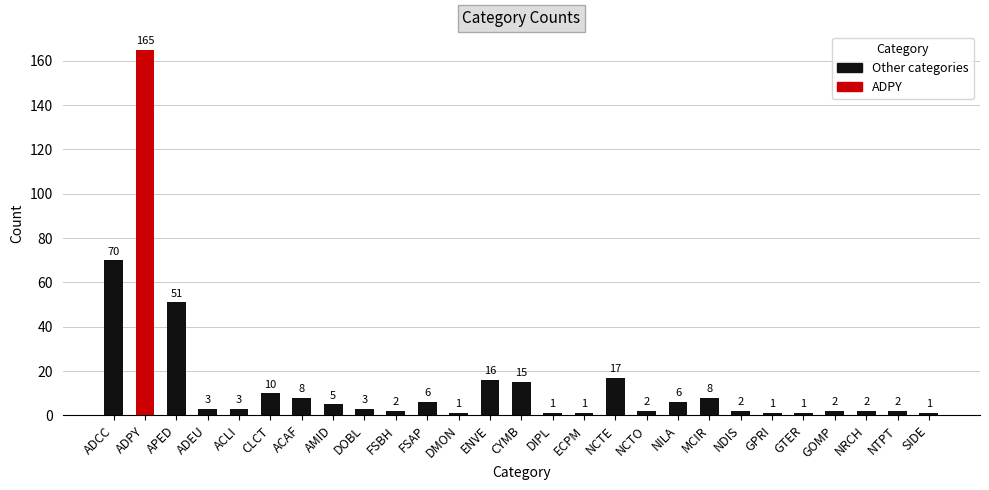

Reading left to right, what are all the values shown in this chart?

70	165	51	3	3	10	8	5	3	2	6	1	16	15	1	1	17	2	6	8	2	1	1	2	2	2	1